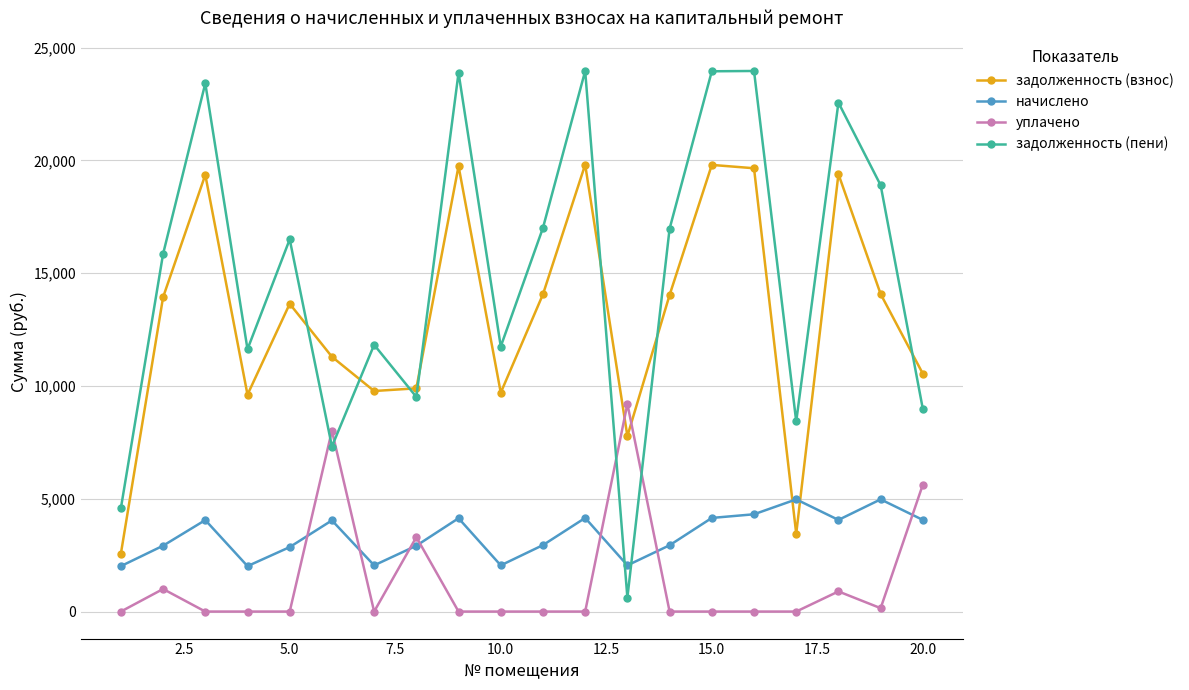

Rank the series by their maximum value, from highest to lowest.

задолженность (пени), задолженность (взнос), уплачено, начислено